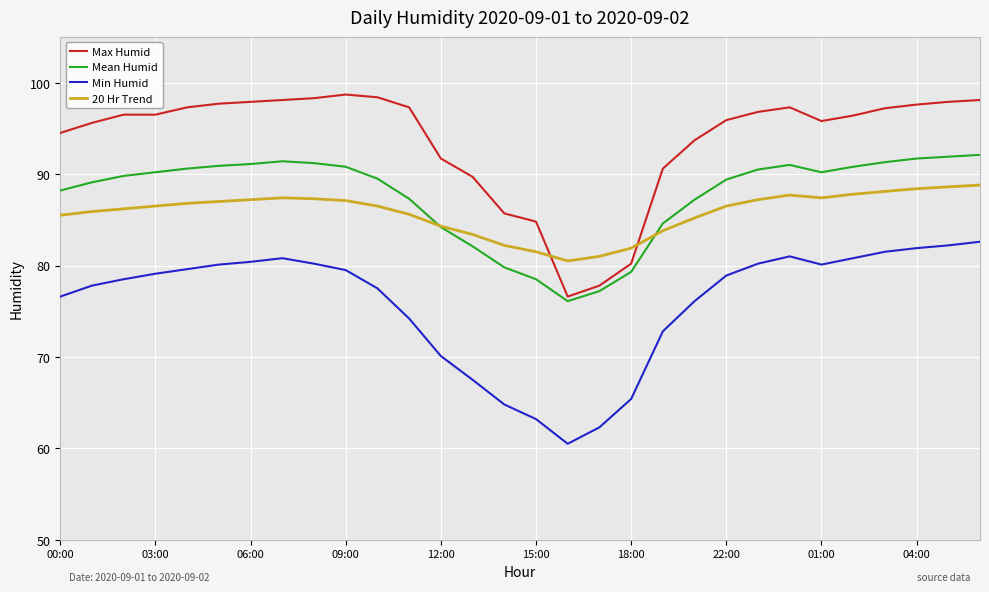

Is this an area chart (filled region under the line)?

No